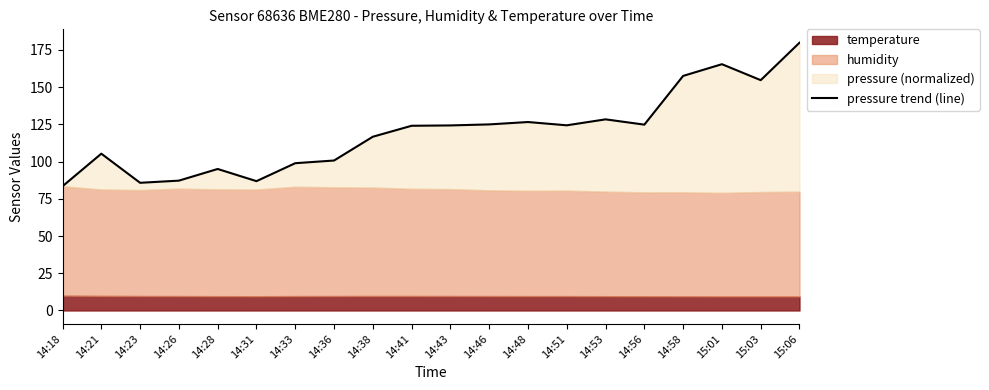

The value at 14:51 is 61.4. True or false?

False